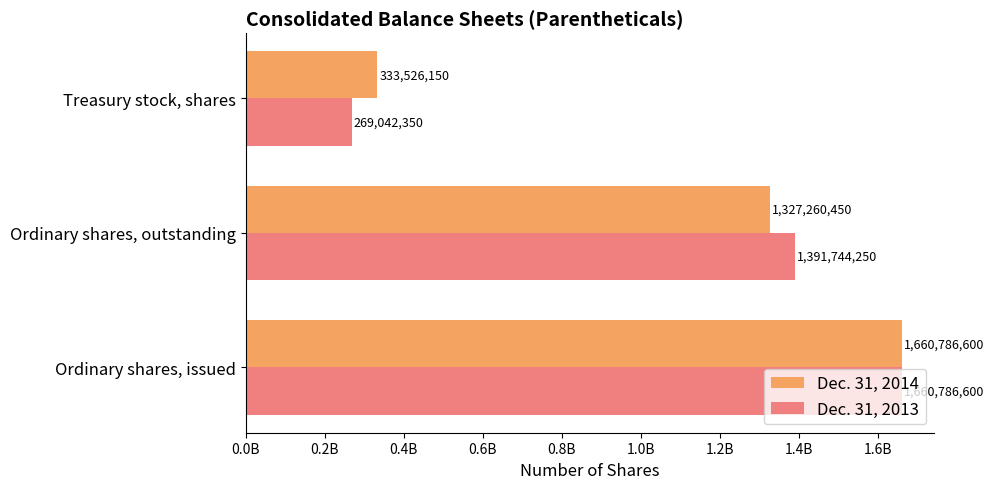

What are all the series names shown in the legend?

Dec. 31, 2014, Dec. 31, 2013